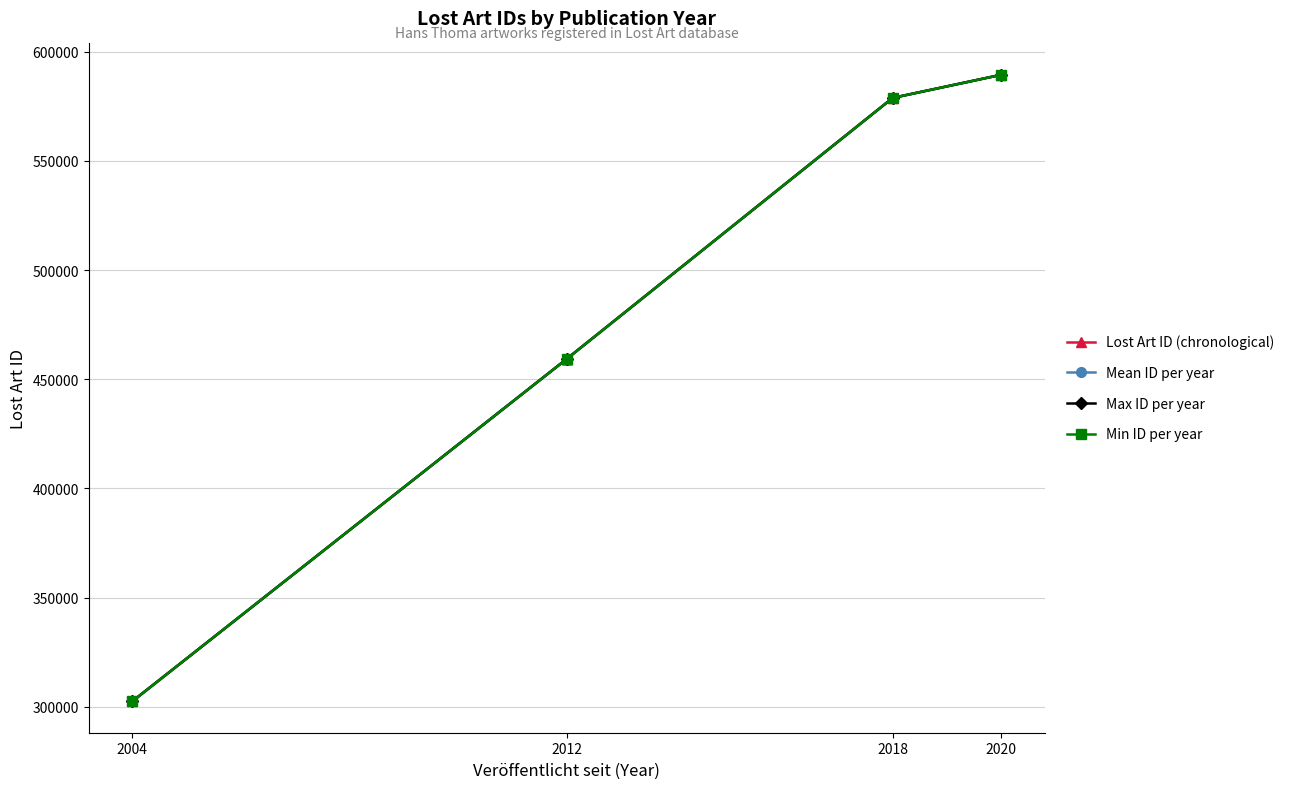

What is the minimum value shown in the chart?

302432